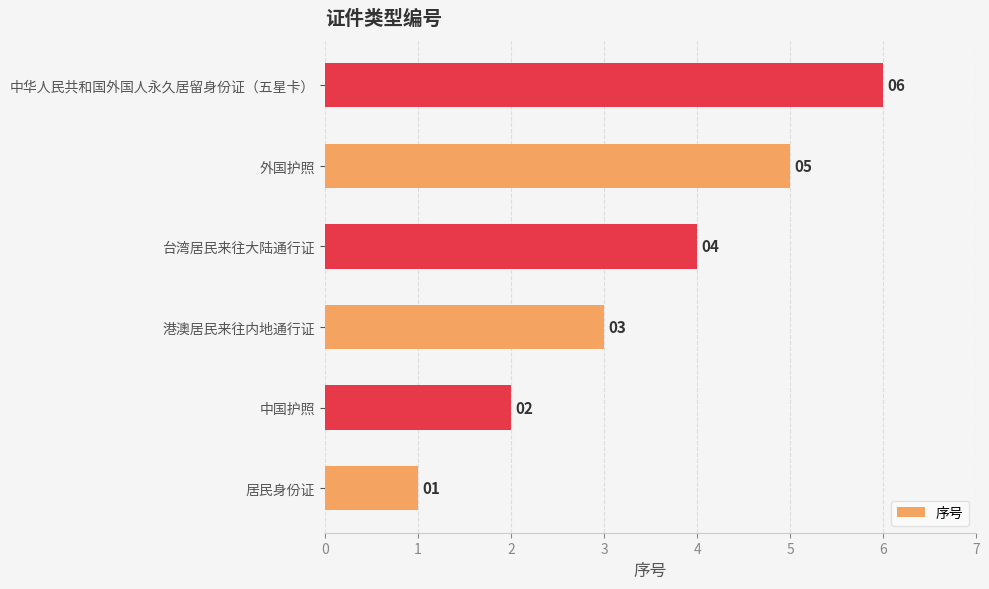

True or false: the data shows 4 at 台湾居民来往大陆通行证.

True